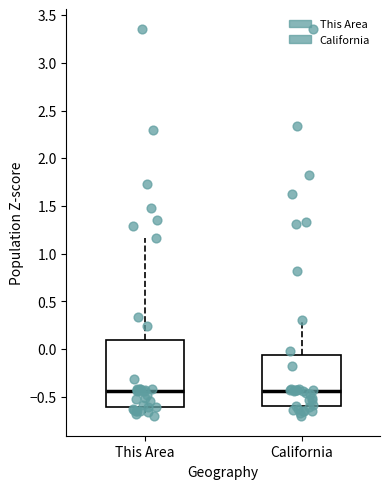

Reading left to right, read every box against the y-axis: the position of its median line, the range the box covers, and the ends of its whiskers. The values are not printed on the chart, so give them approximately, as read against the axis.

This Area: median -0.45, box -0.60 to 0.10, whiskers -0.70 to 1.15
California: median -0.45, box -0.60 to -0.05, whiskers -0.70 to 0.30